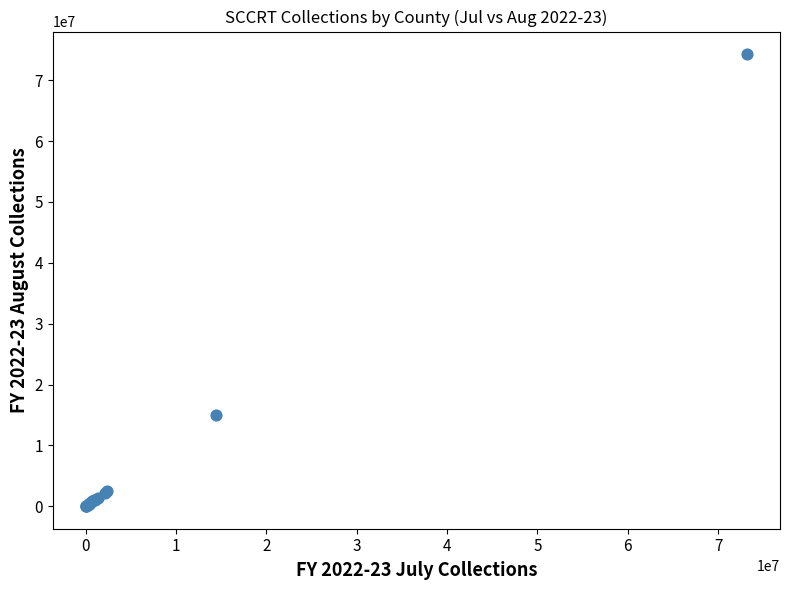

What Y value in the scatter plot is closest to 37159375?

15022470.1